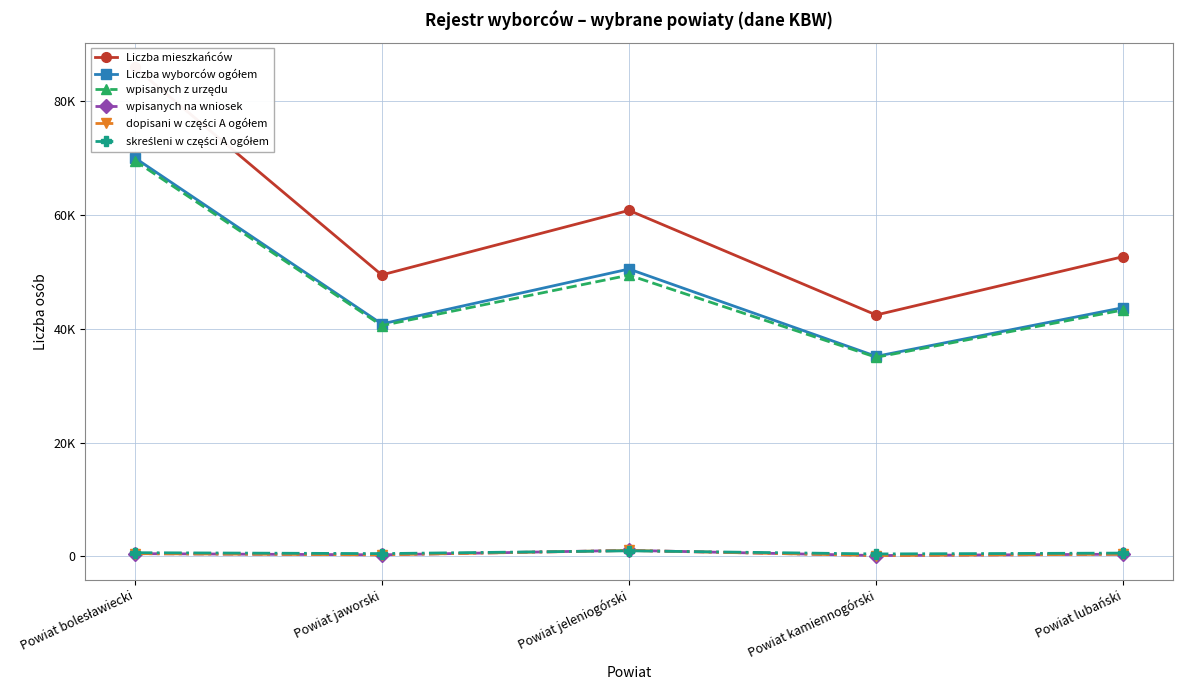

Between Powiat jaworski and Powiat jeleniogórski, which is larger?

Powiat jeleniogórski